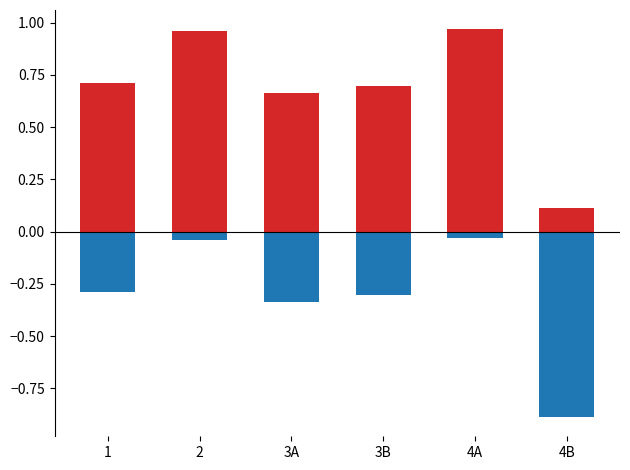

What is the total value across all series at 4A?

0.9